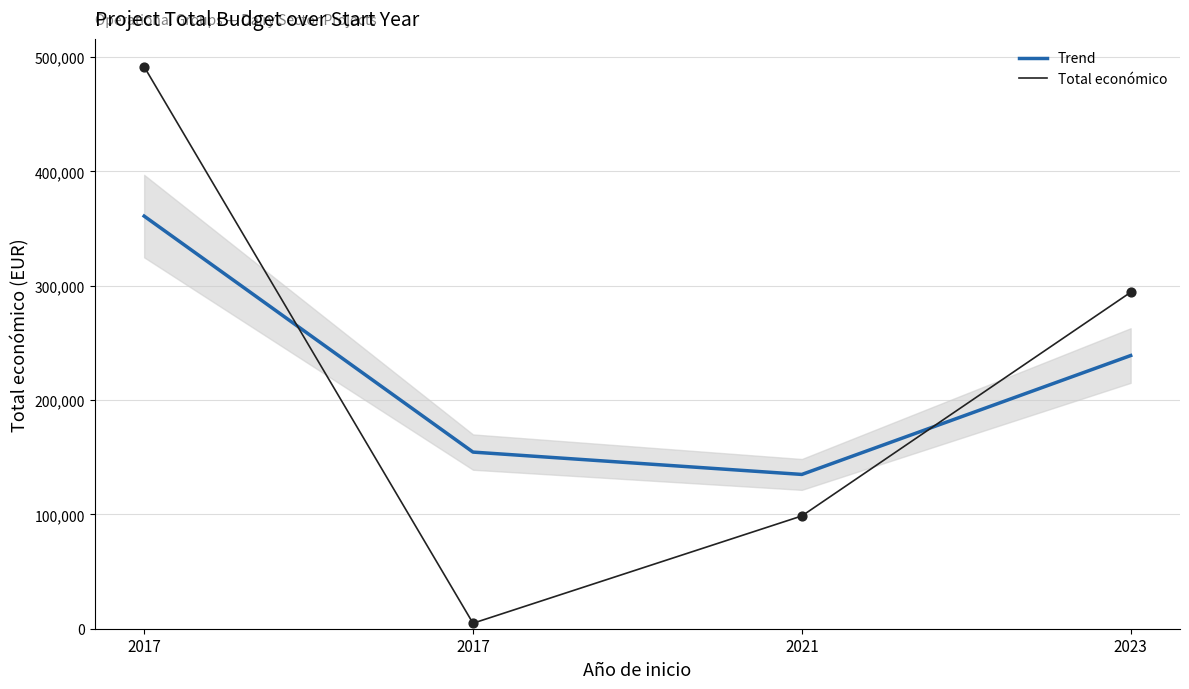

What are all the series names shown in the legend?

Trend, Total económico